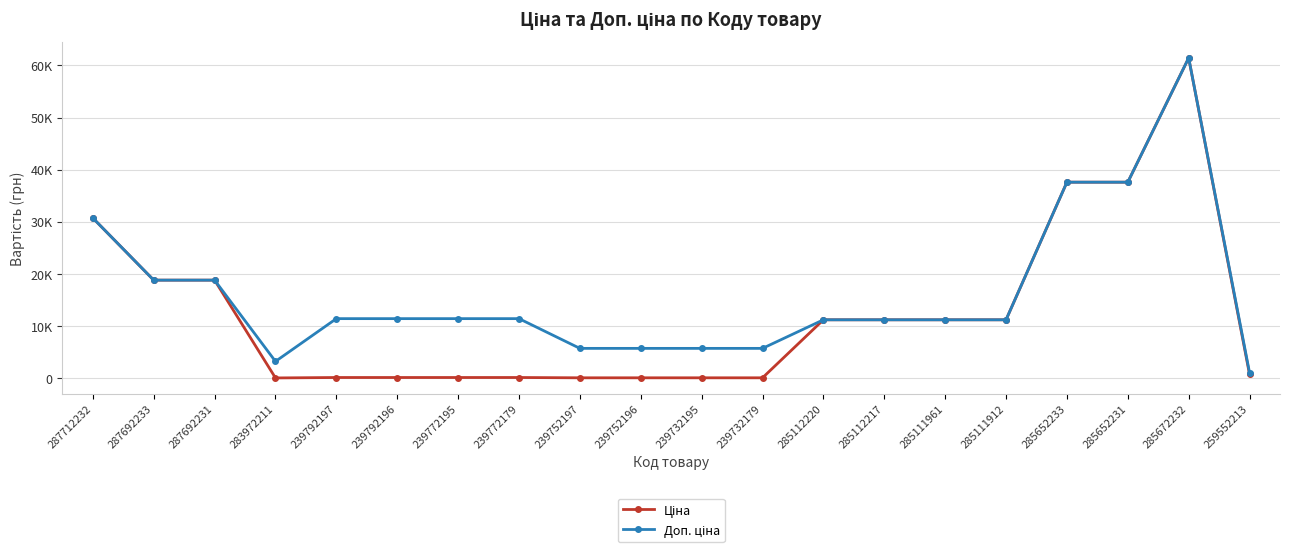

What is the average value of the Ціна series?

12554.8